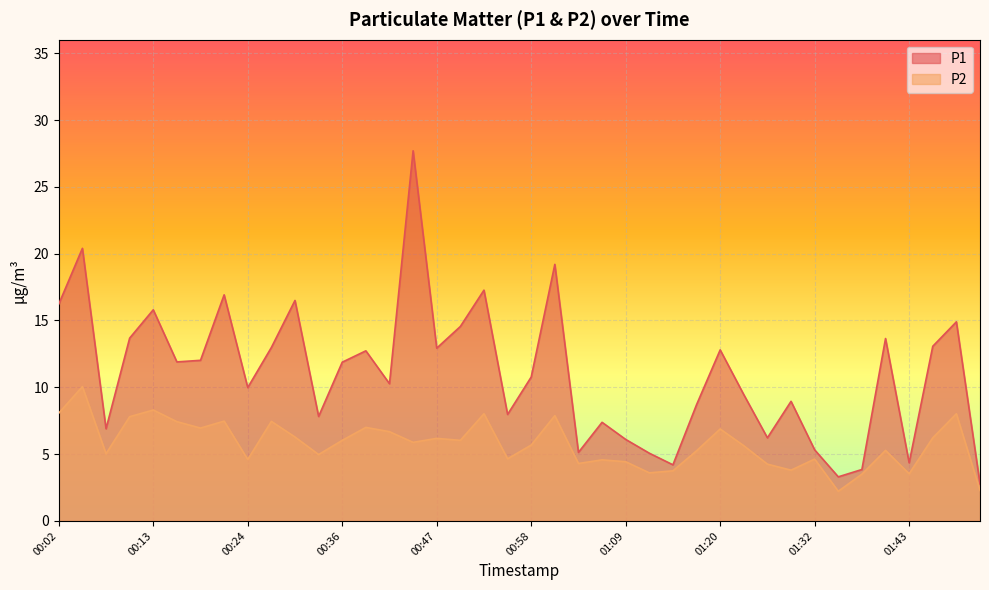

What is the sum of all P2 values?

230.6